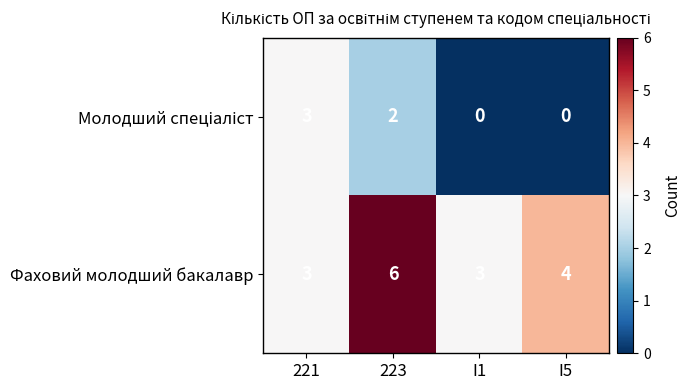

Where is Фаховий молодший бакалавр nearest to the value 4?

I5